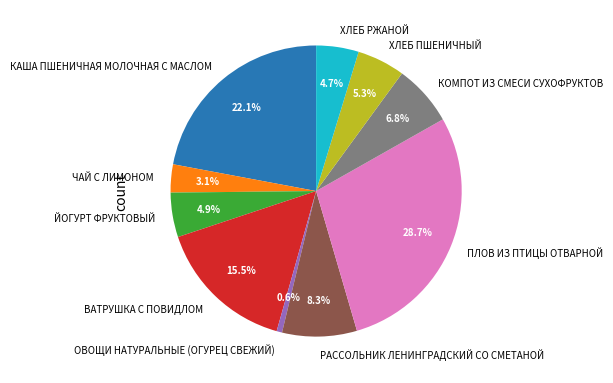

What is the largest slice in the pie chart?

ПЛОВ ИЗ ПТИЦЫ ОТВАРНОЙ